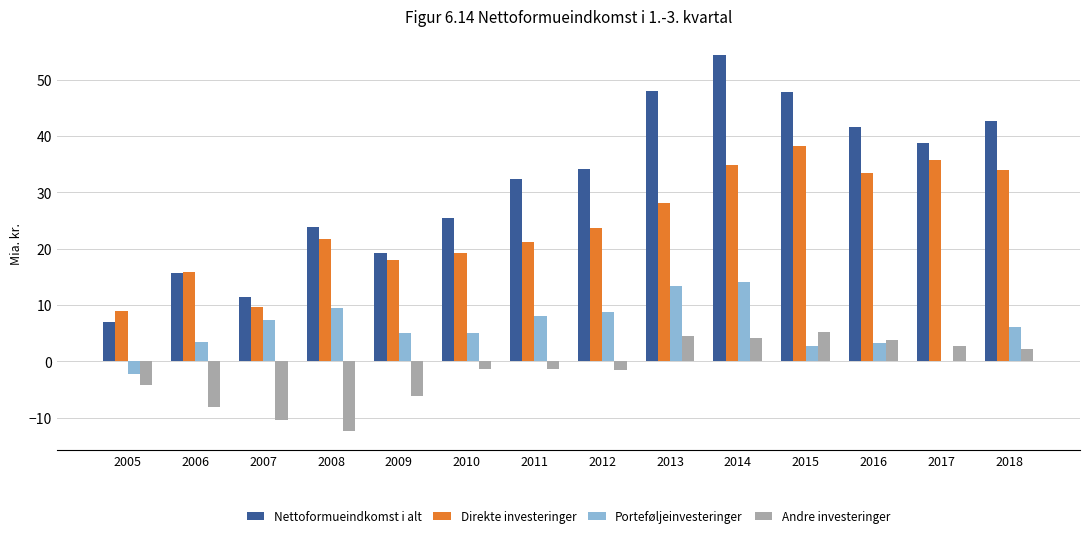

What is the greatest value displayed?

54.4